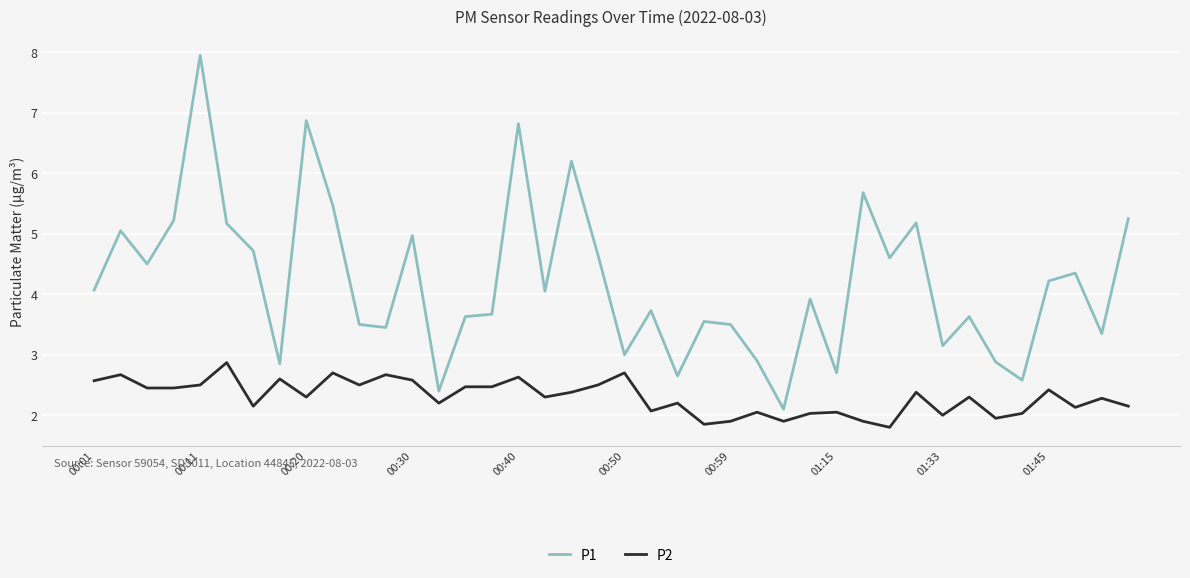

What is the difference between the maximum and minimum values in the P2 series?

1.1